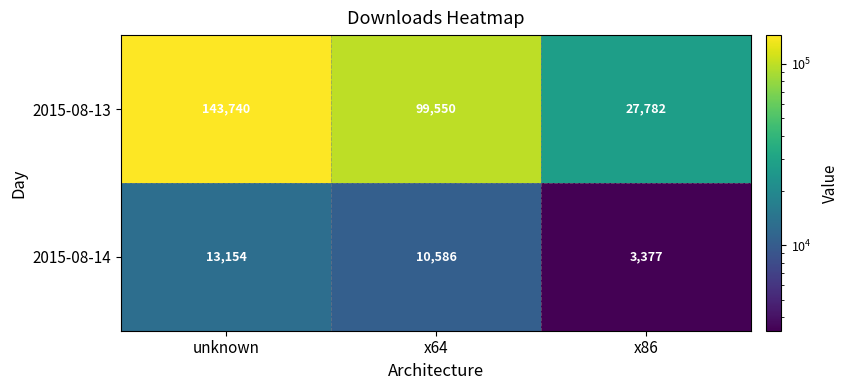

What is the sum of the 2015-08-14 values at unknown and x86?

16531